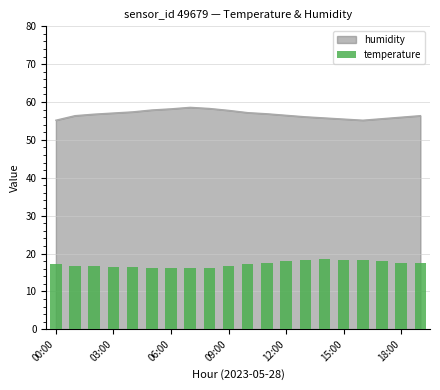

How many data points does each series have?

20